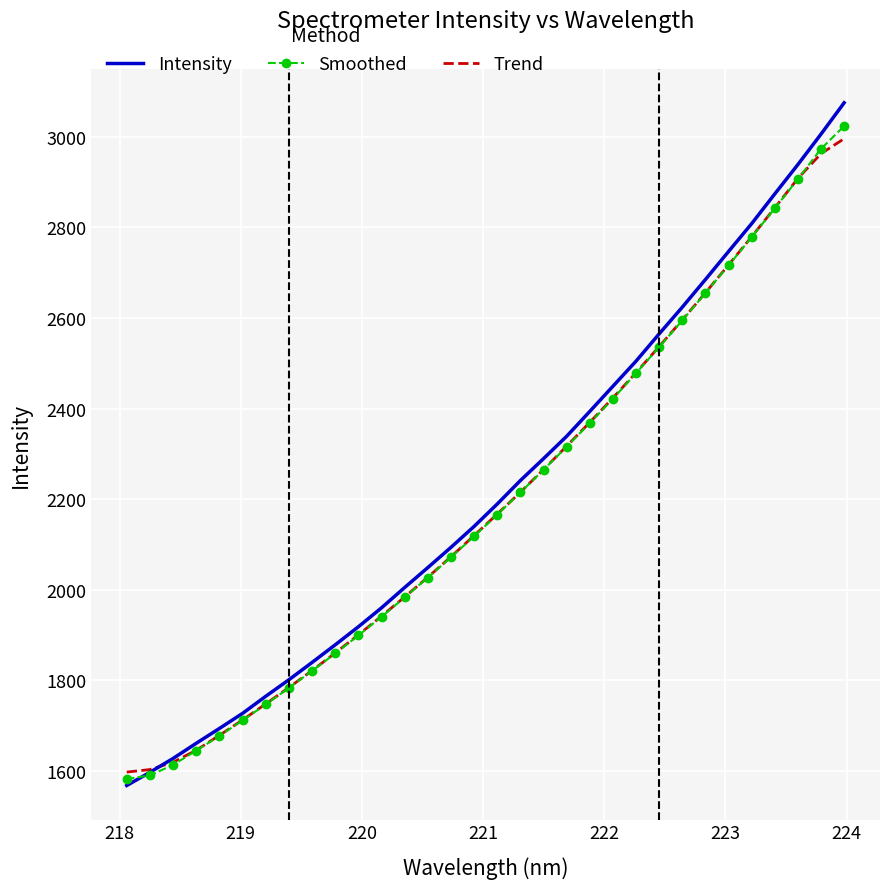

What is the minimum value shown in the chart?

1568.1